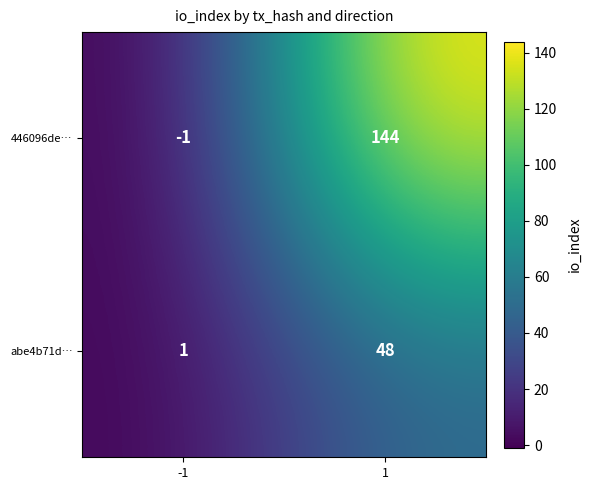

Between -1 and 1, which series saw the biggest shift?

446096de…